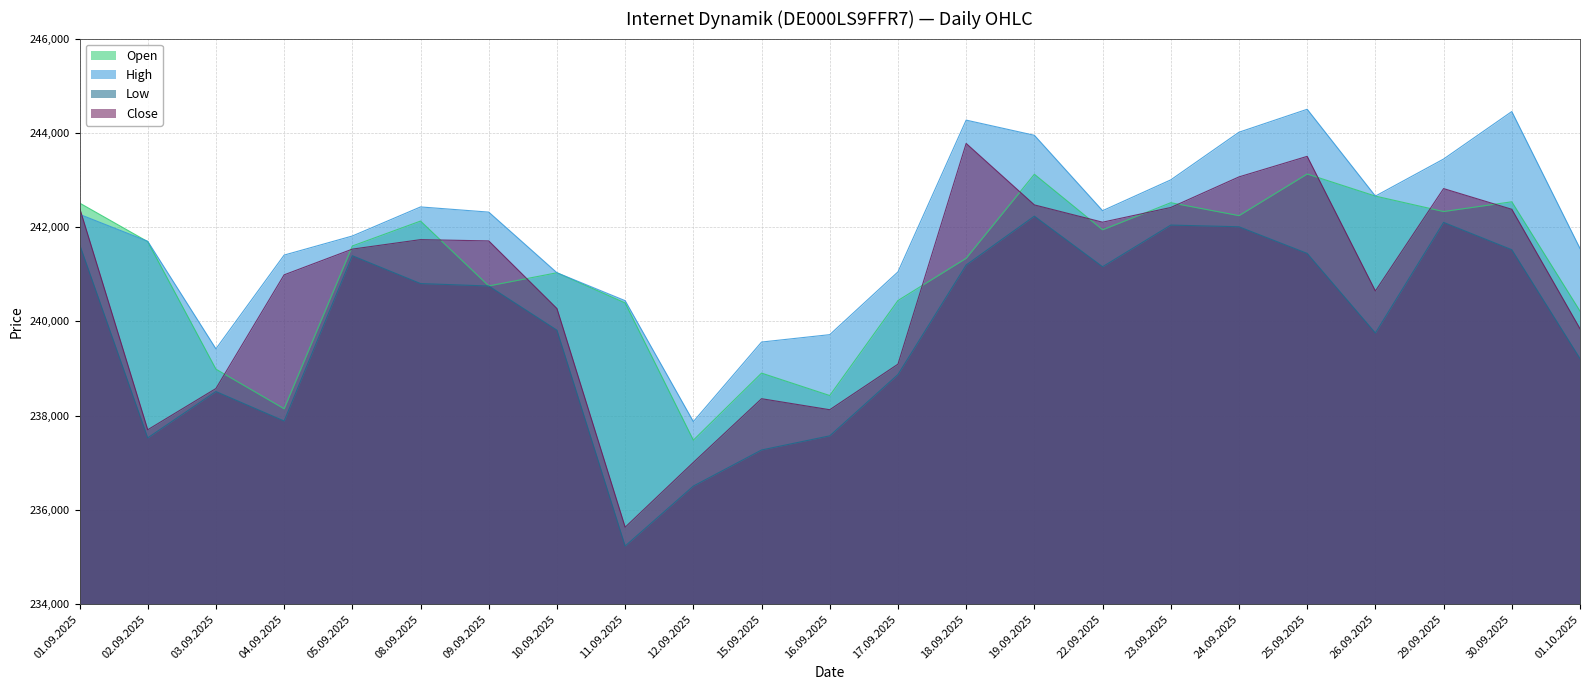

The Close series shows 60637 at 03.09.2025. True or false?

False